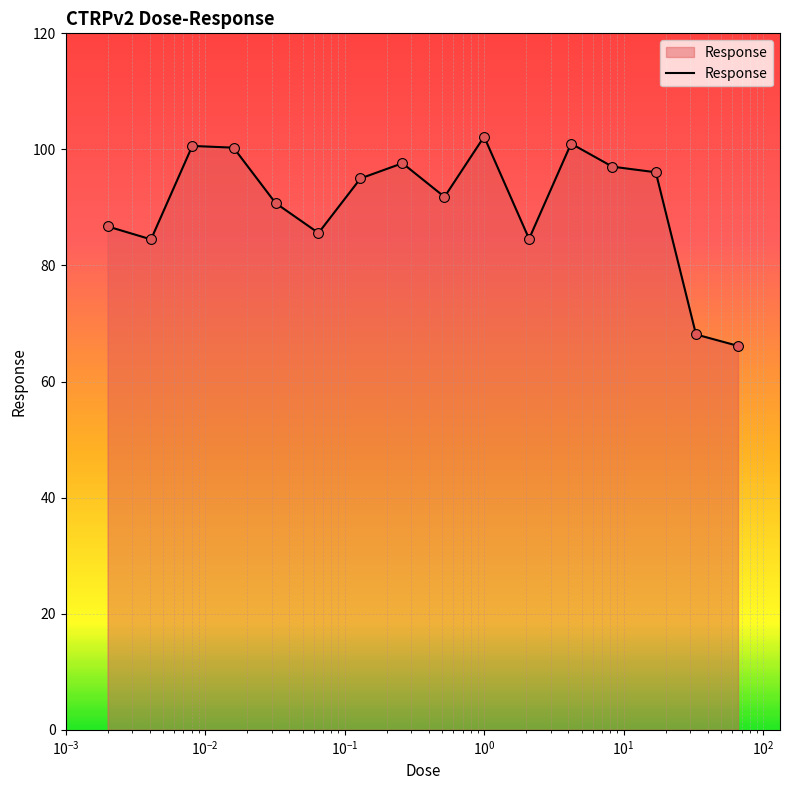

What is the smallest value displayed?

66.2